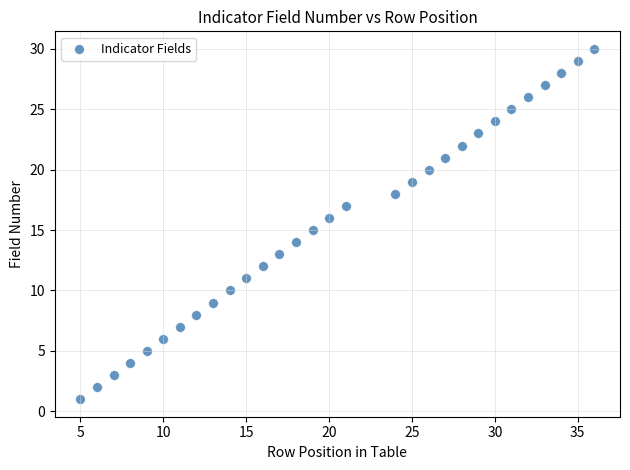

What is the range of X values (max minus min)?

31